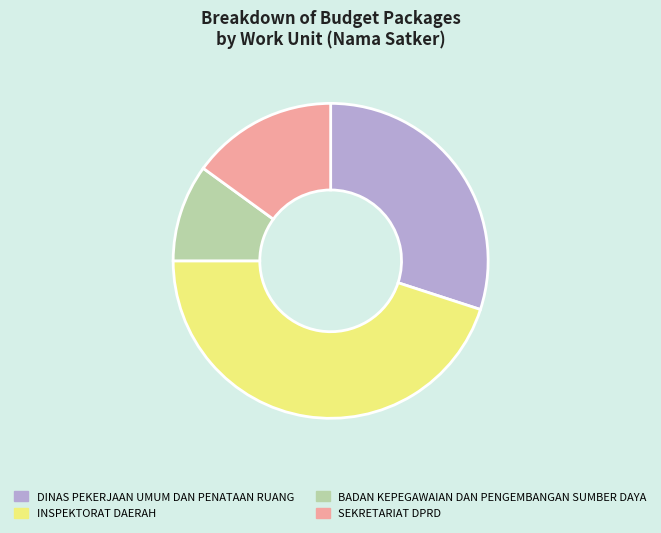

Does DINAS PEKERJAAN UMUM DAN PENATAAN RUANG represent more than half of the total?

No